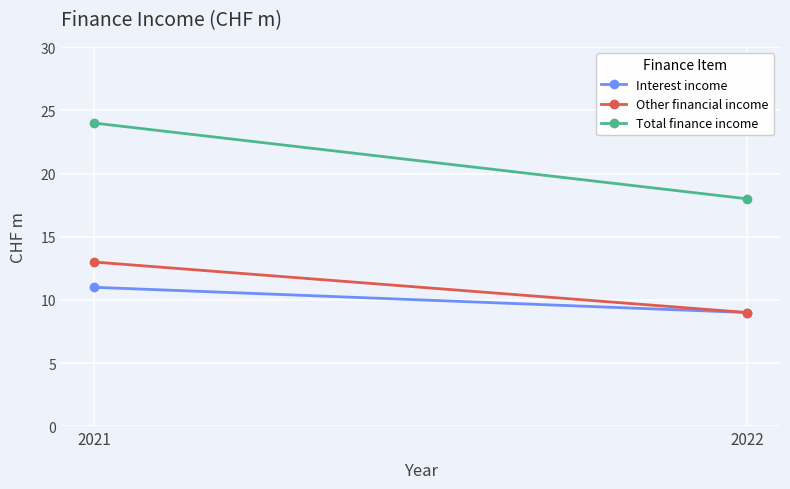

What is the highest value of the Total finance income series?

24